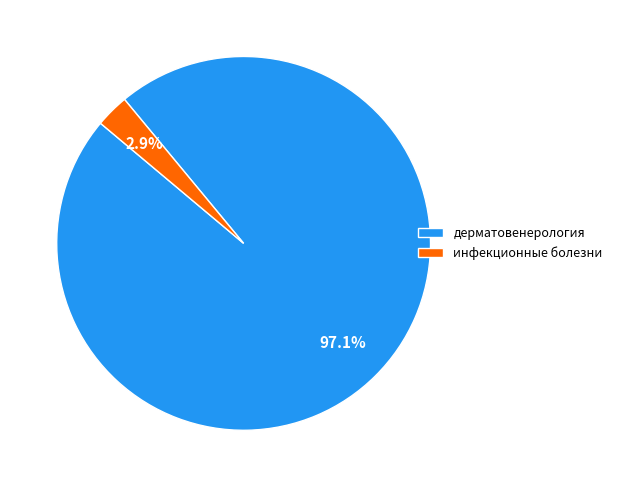

To the nearest percent, what is the average slice percentage?

50%